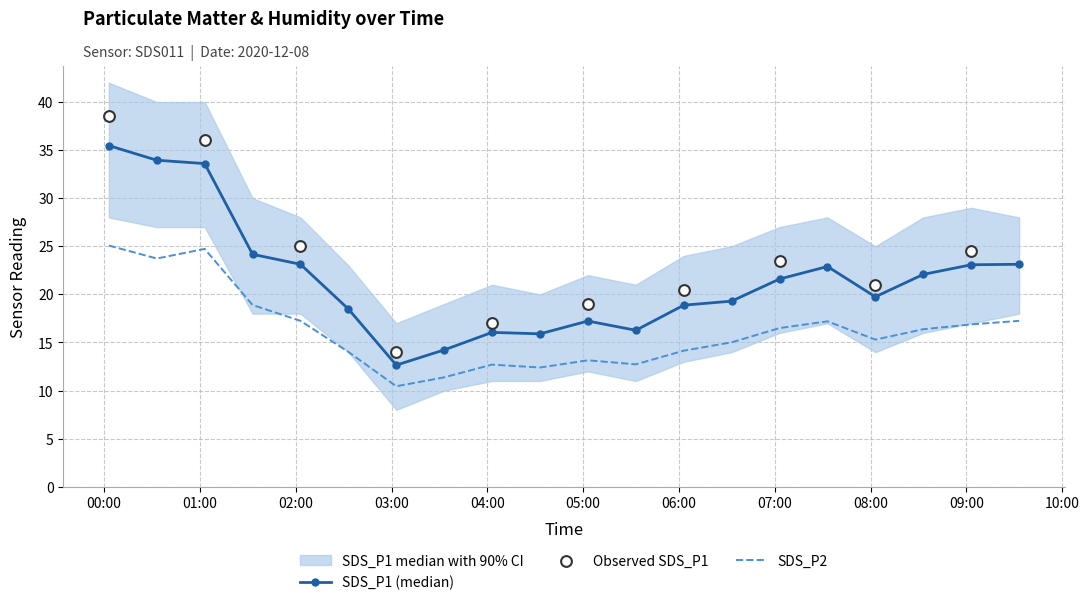

Which series contains the highest Y value?

SDS_P1